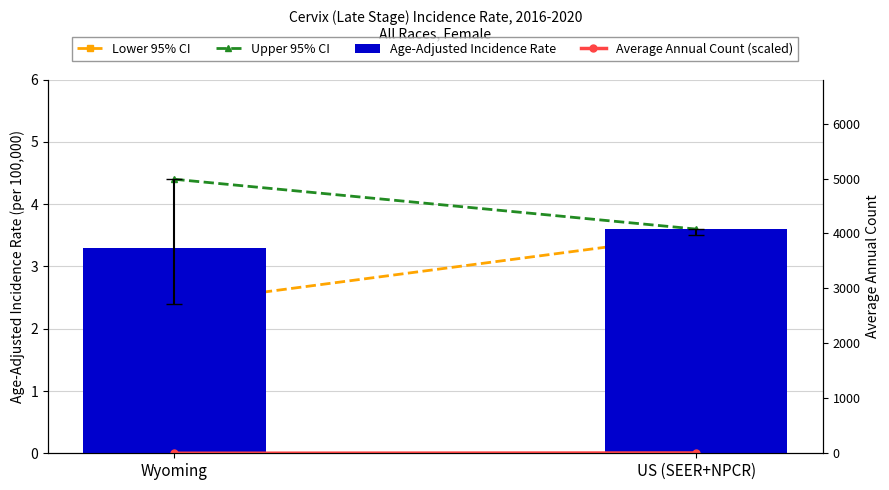

Between Wyoming and US (SEER+NPCR), which series saw the biggest shift?

Average Annual Count (scaled)